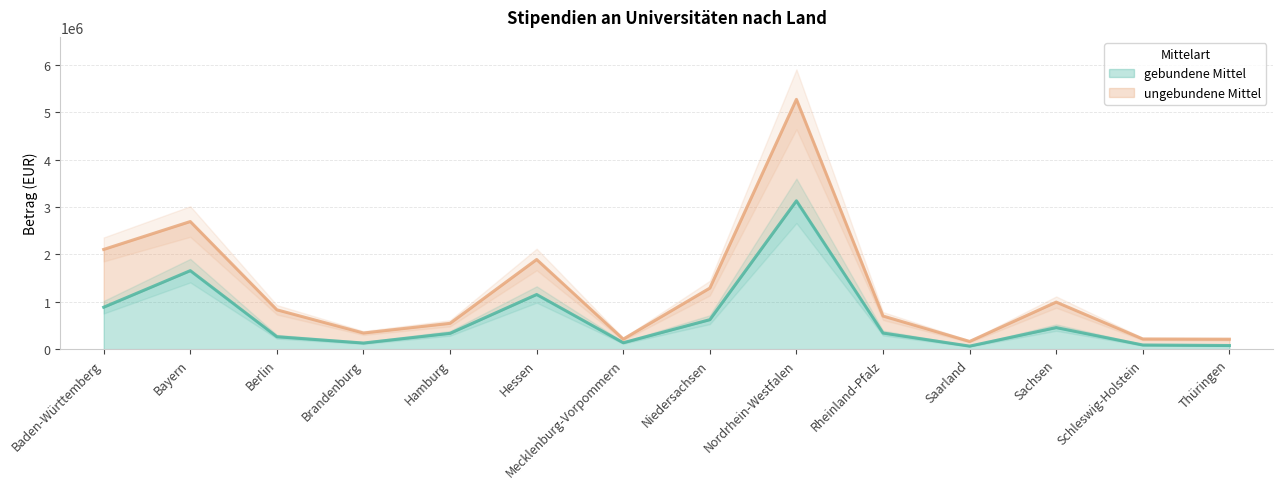

True or false: ungebundene Mittel and gebundene Mittel intersect in this chart.

False